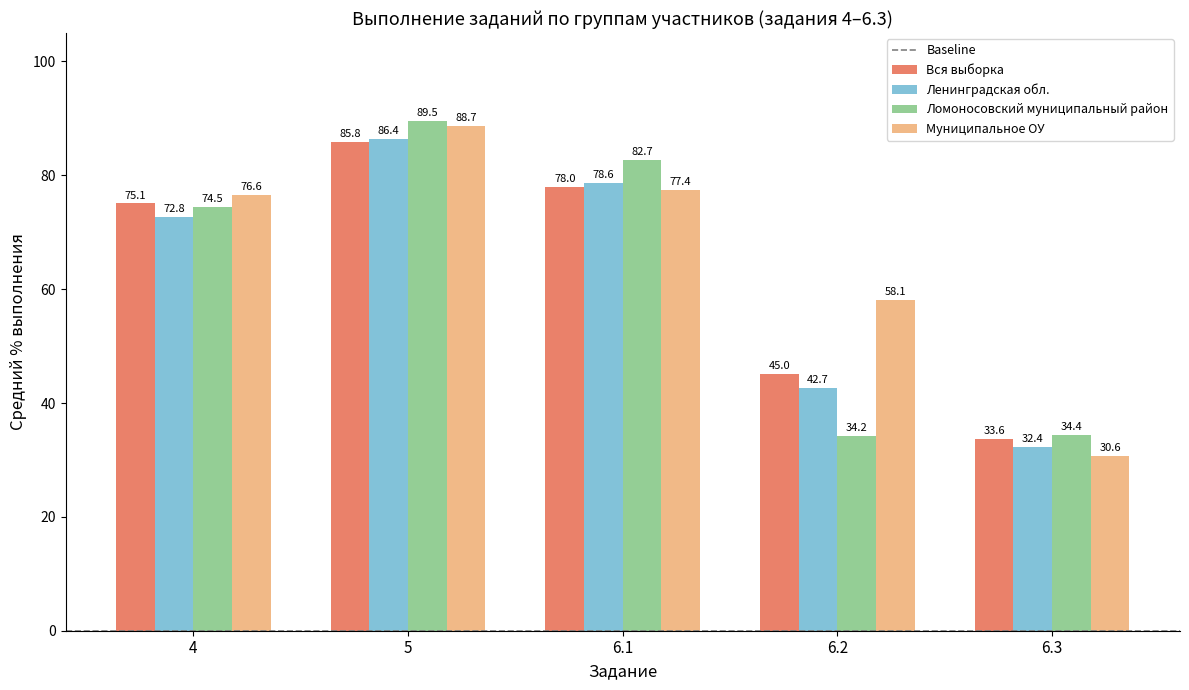

What is the sum of the Ленинградская обл. values at 6.2 and 6.3?

75.1